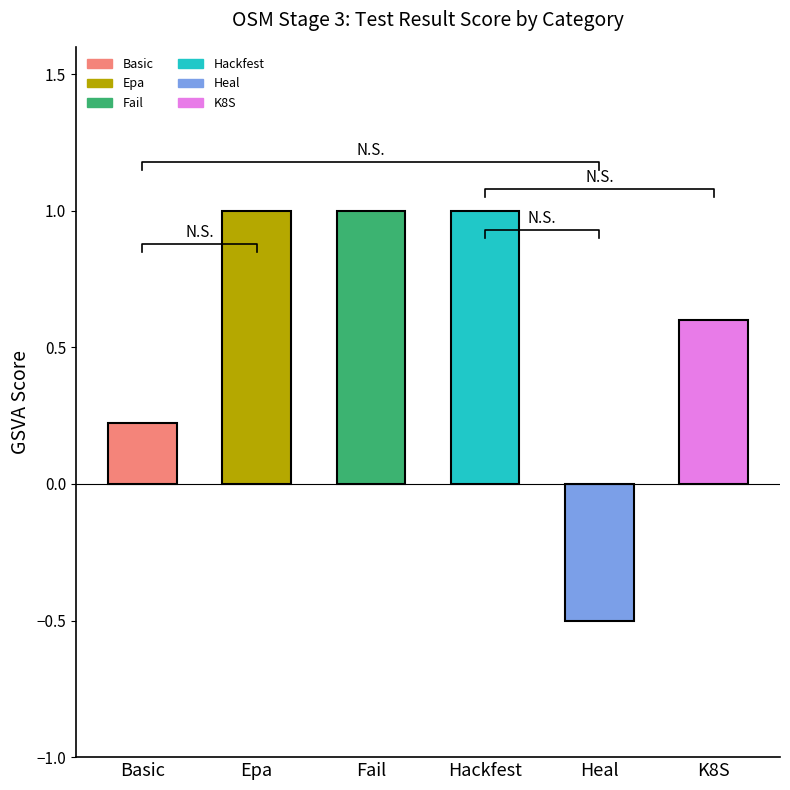

Count the number of categories in the chart.

6